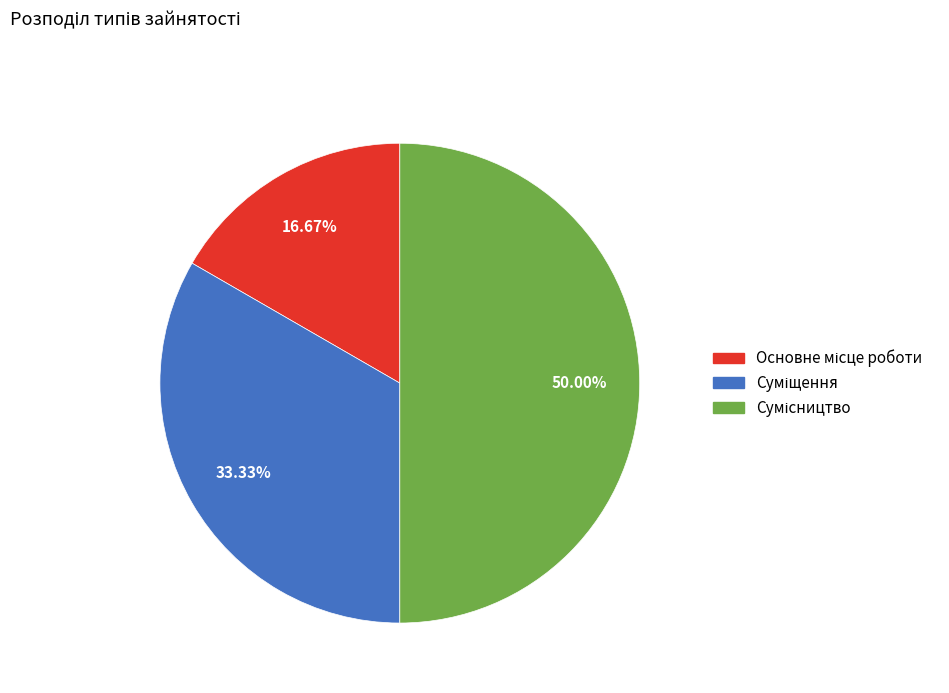

How many segments does this pie chart have?

3